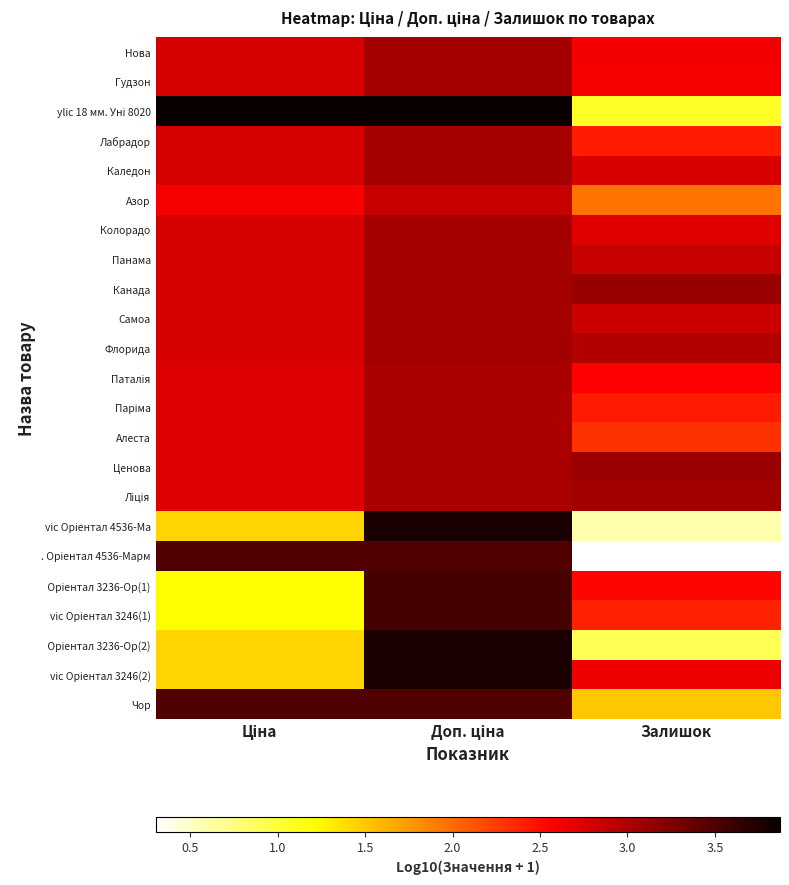

What is the total value across all series at Ціна?

58.9